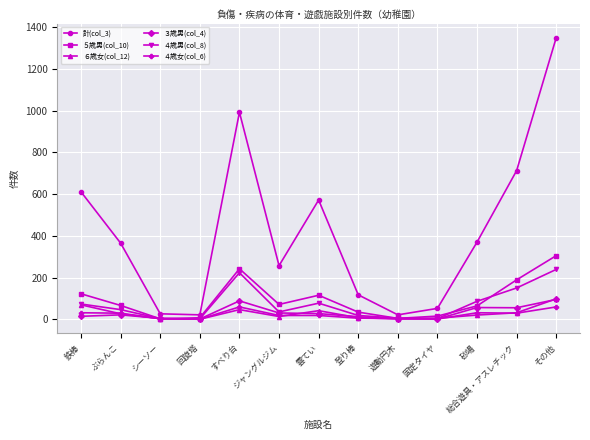

What is the approximate value of ６歳女(col_12) at すべり台, to the nearest 5?

45